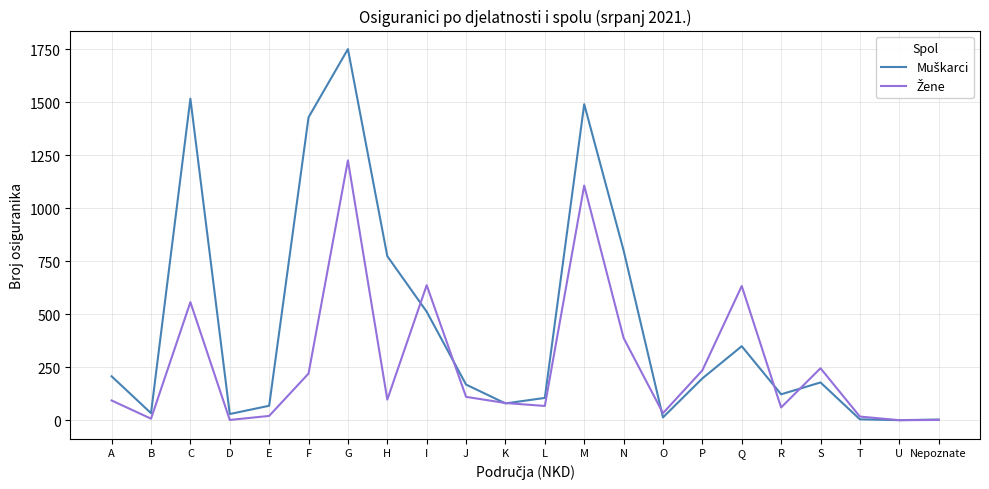

How many lines are shown in the chart?

2